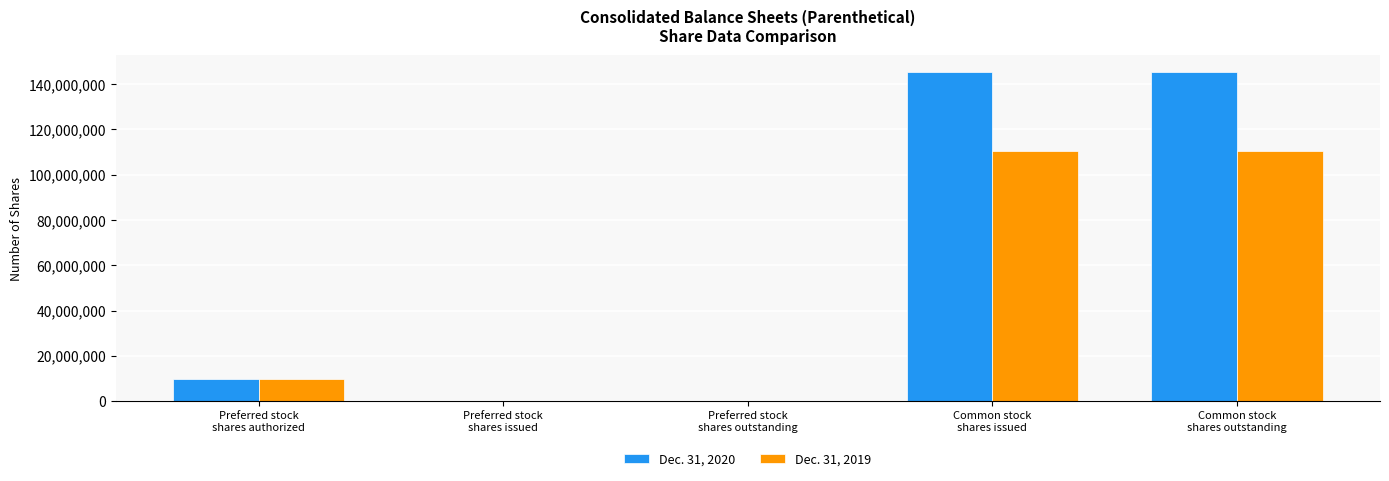

Which series has the largest total across all categories?

Dec. 31, 2020